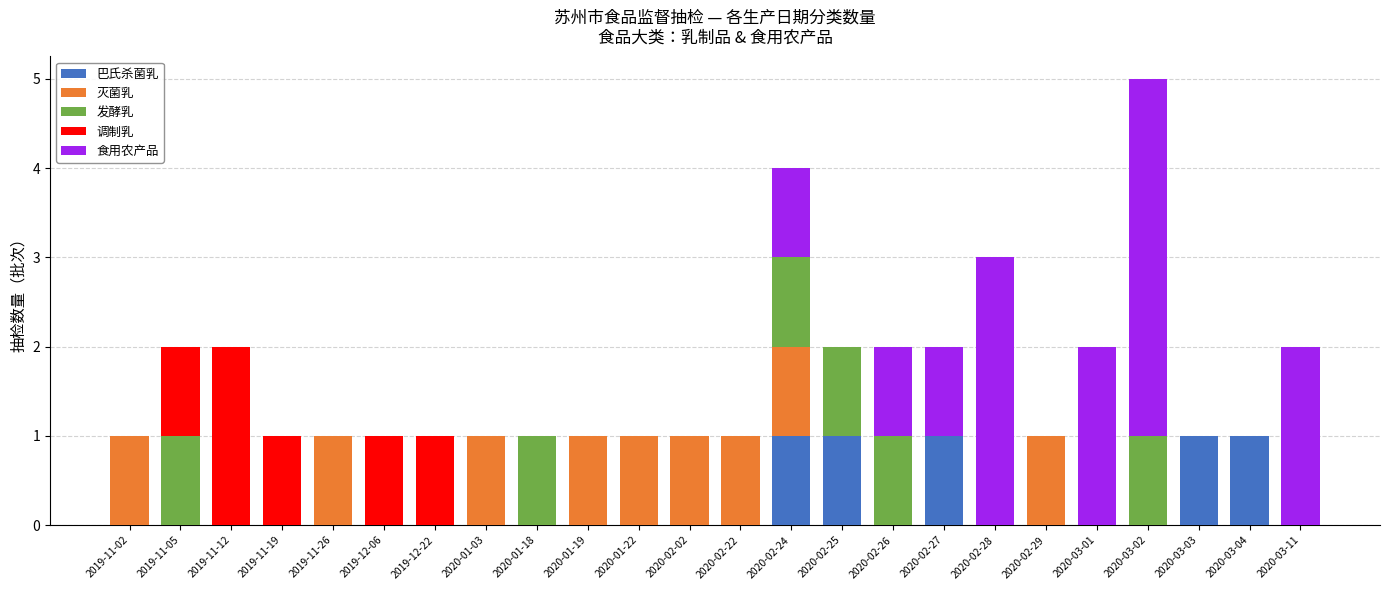

What is the sum of all 巴氏杀菌乳 values?

5